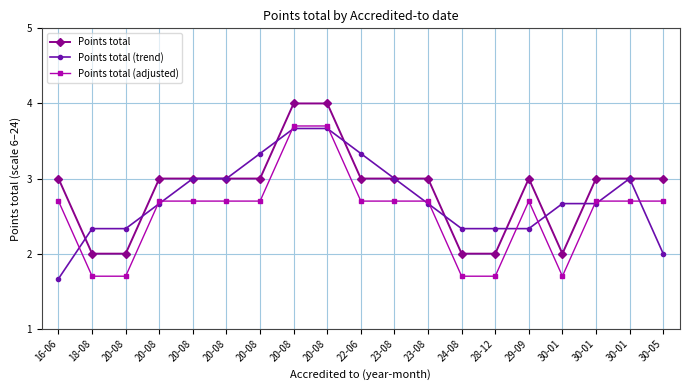

What is the label of the 8th point from the right?

23-08